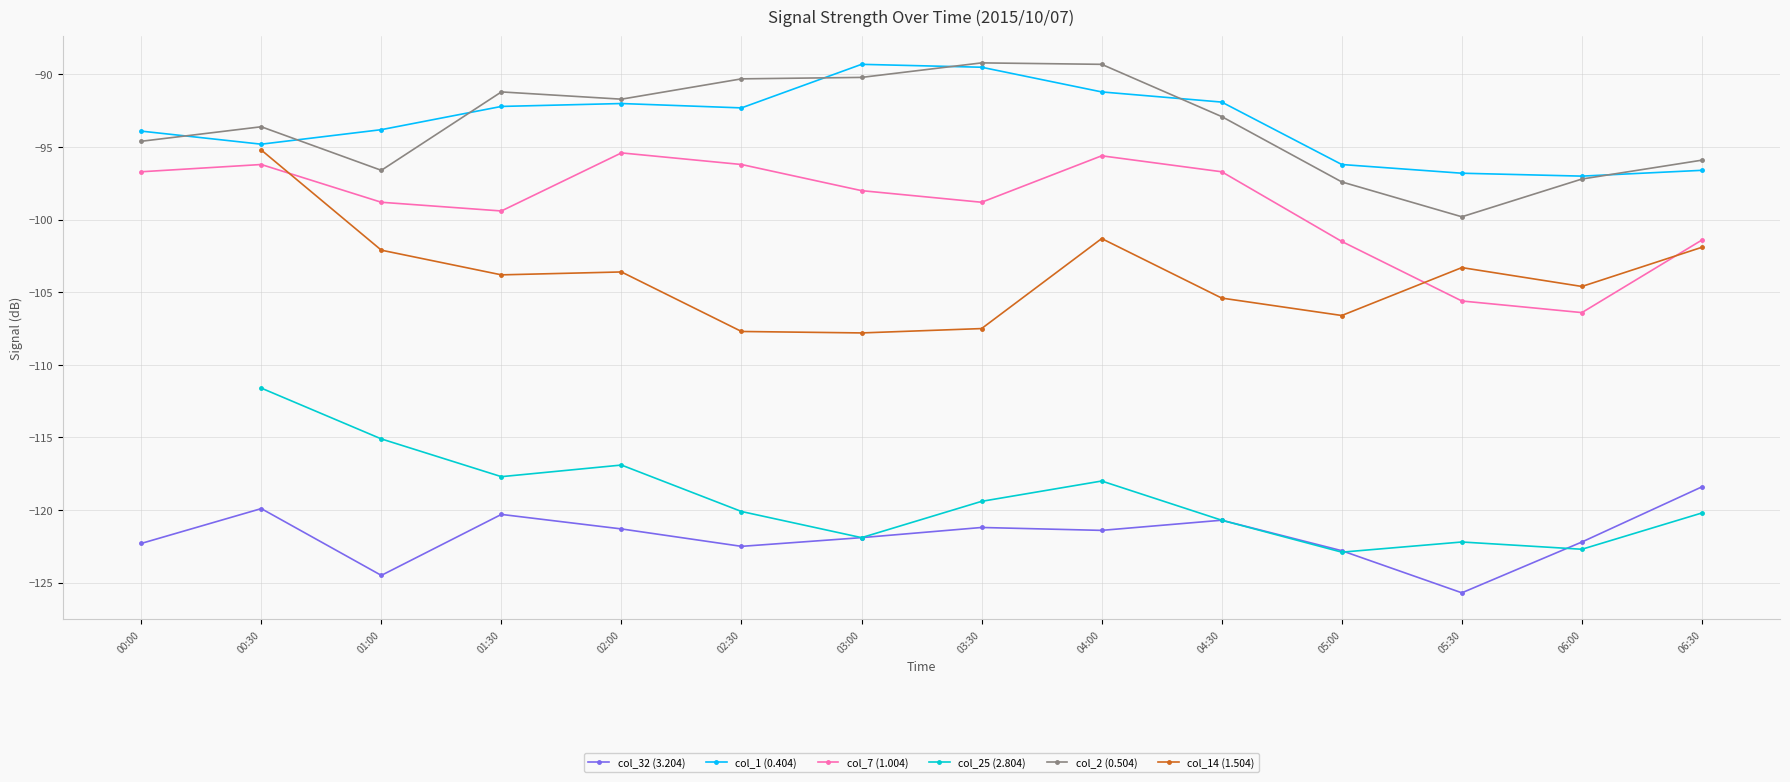

At which category is the sum across all series the highest?

00:30